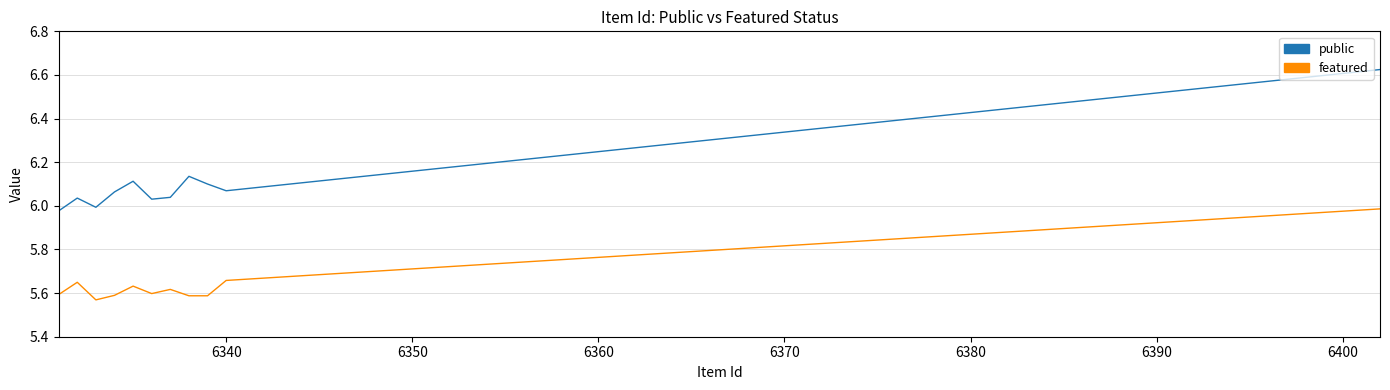

True or false: public has a value of 2.9 at 6330.

False